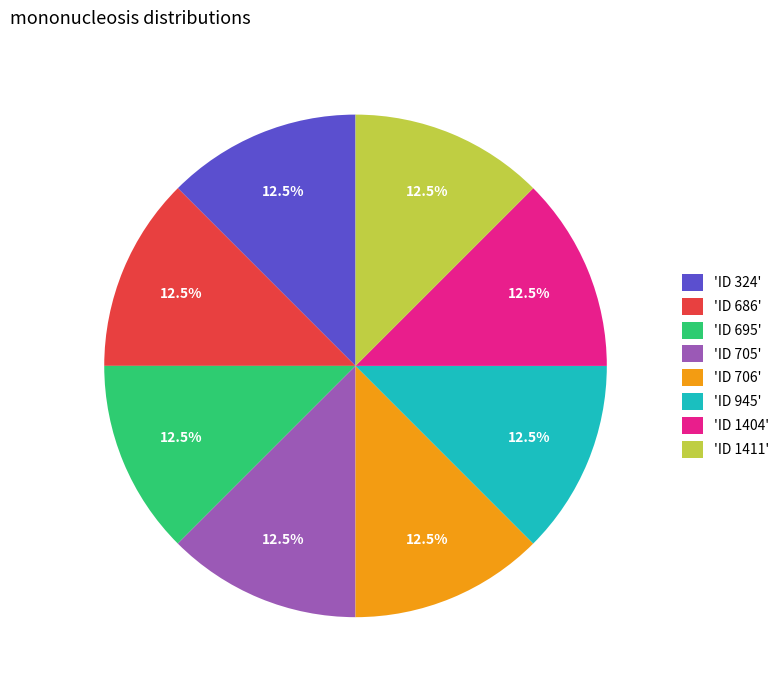

How much of the chart is everything except 'ID 686'?

87.5%